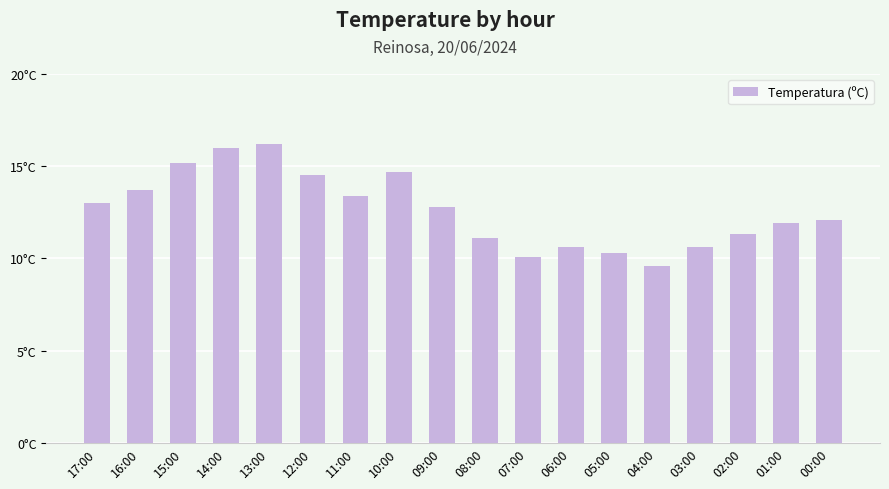

Reading left to right, what are all the values shown in this chart?

17:00=13.0	16:00=13.7	15:00=15.2	14:00=16.0	13:00=16.2	12:00=14.5	11:00=13.4	10:00=14.7	09:00=12.8	08:00=11.1	07:00=10.1	06:00=10.6	05:00=10.3	04:00=9.6	03:00=10.6	02:00=11.3	01:00=11.9	00:00=12.1